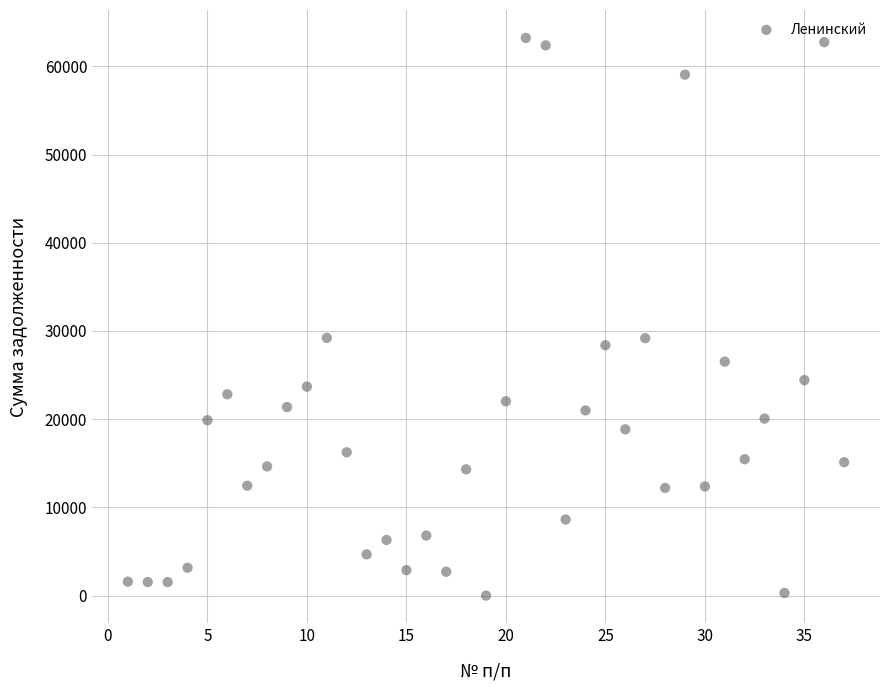

What is the range of Y values (max minus min)?

63228.1